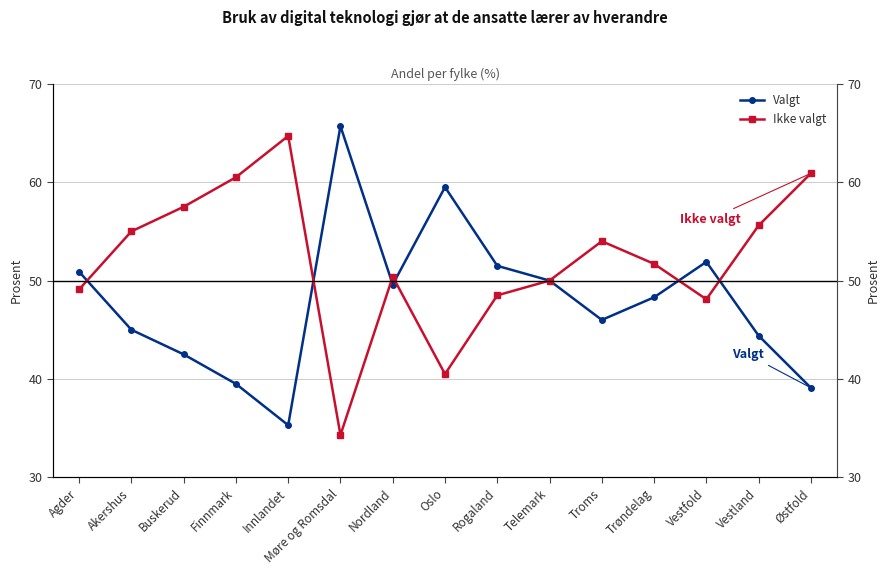

In Ikke valgt, how many points are lower than both neighbors (excluding endpoints)?

3